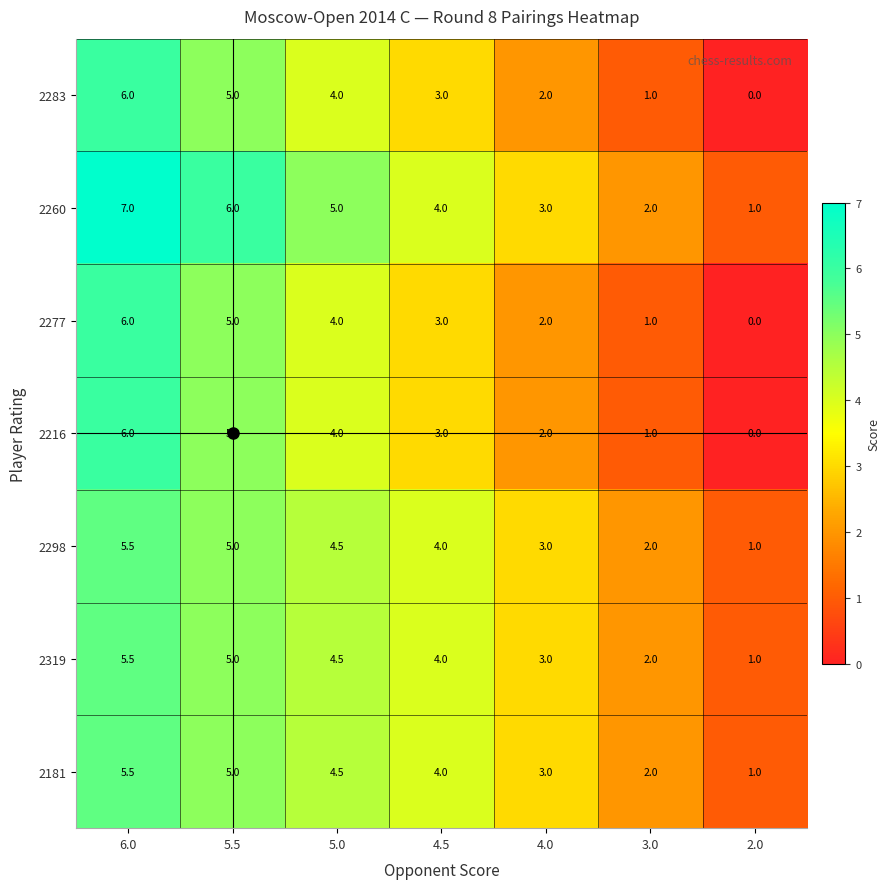

At which label does 2298 reach its peak?

6.0